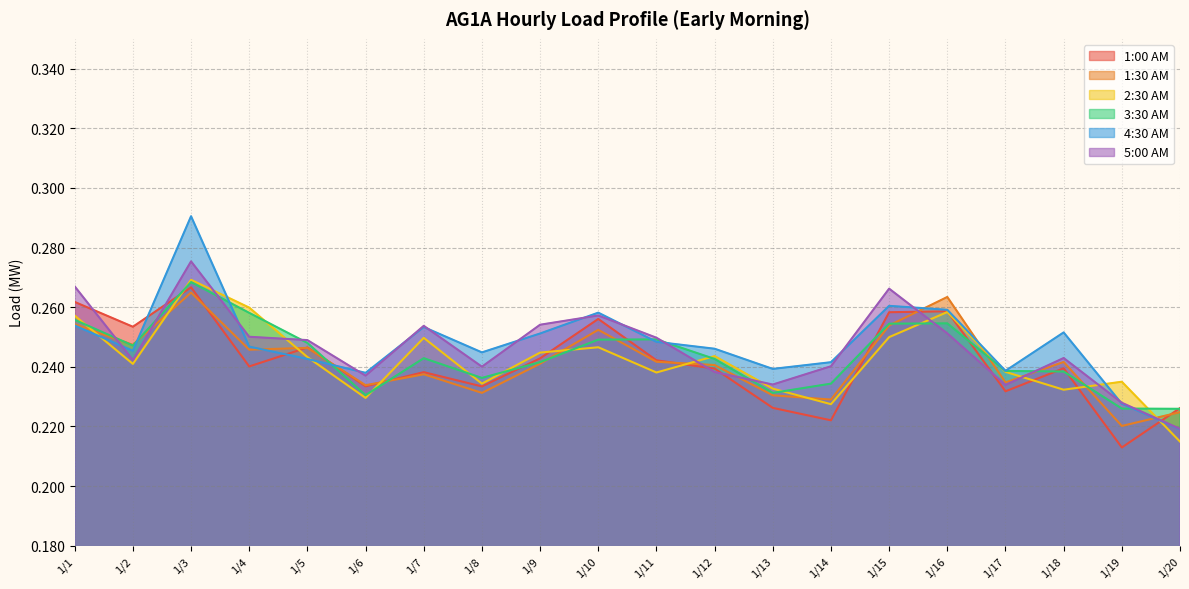

Between which two adjacent categories do 3:30 AM and 4:30 AM first intersect?

1/2 and 1/3